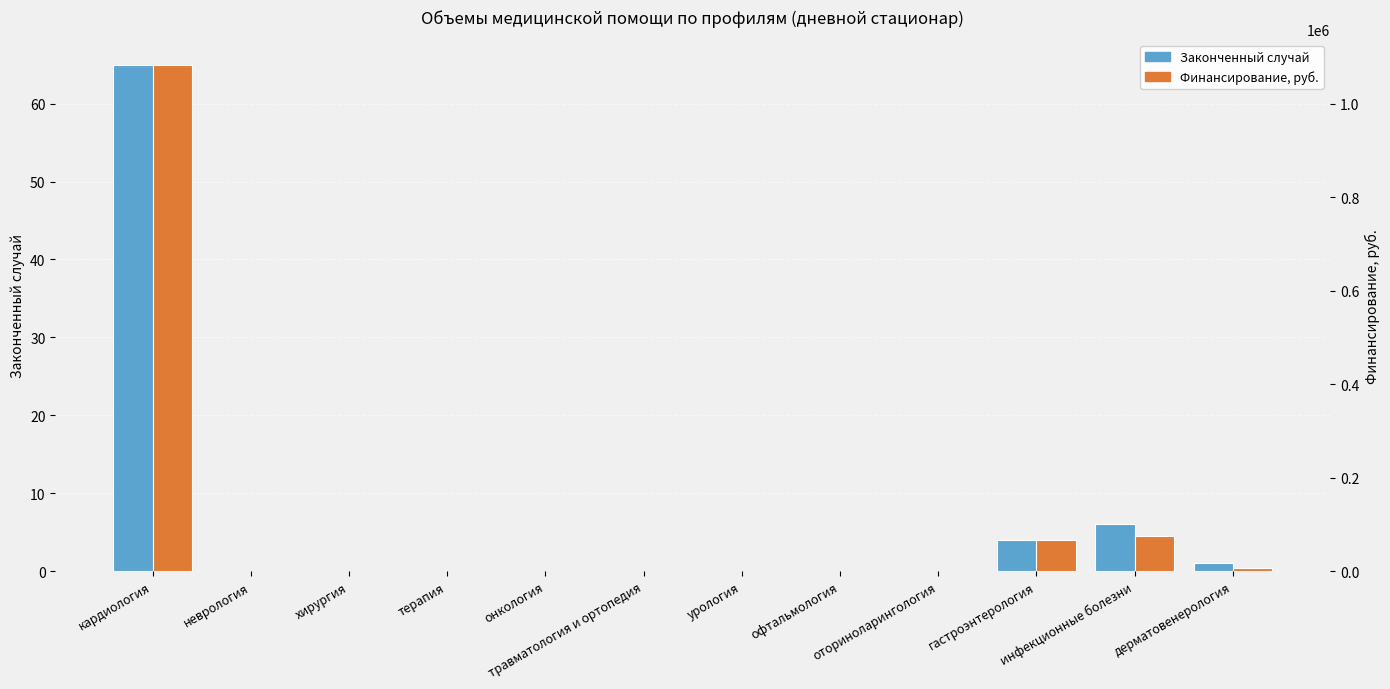

What is the maximum value shown in the chart?

1083878